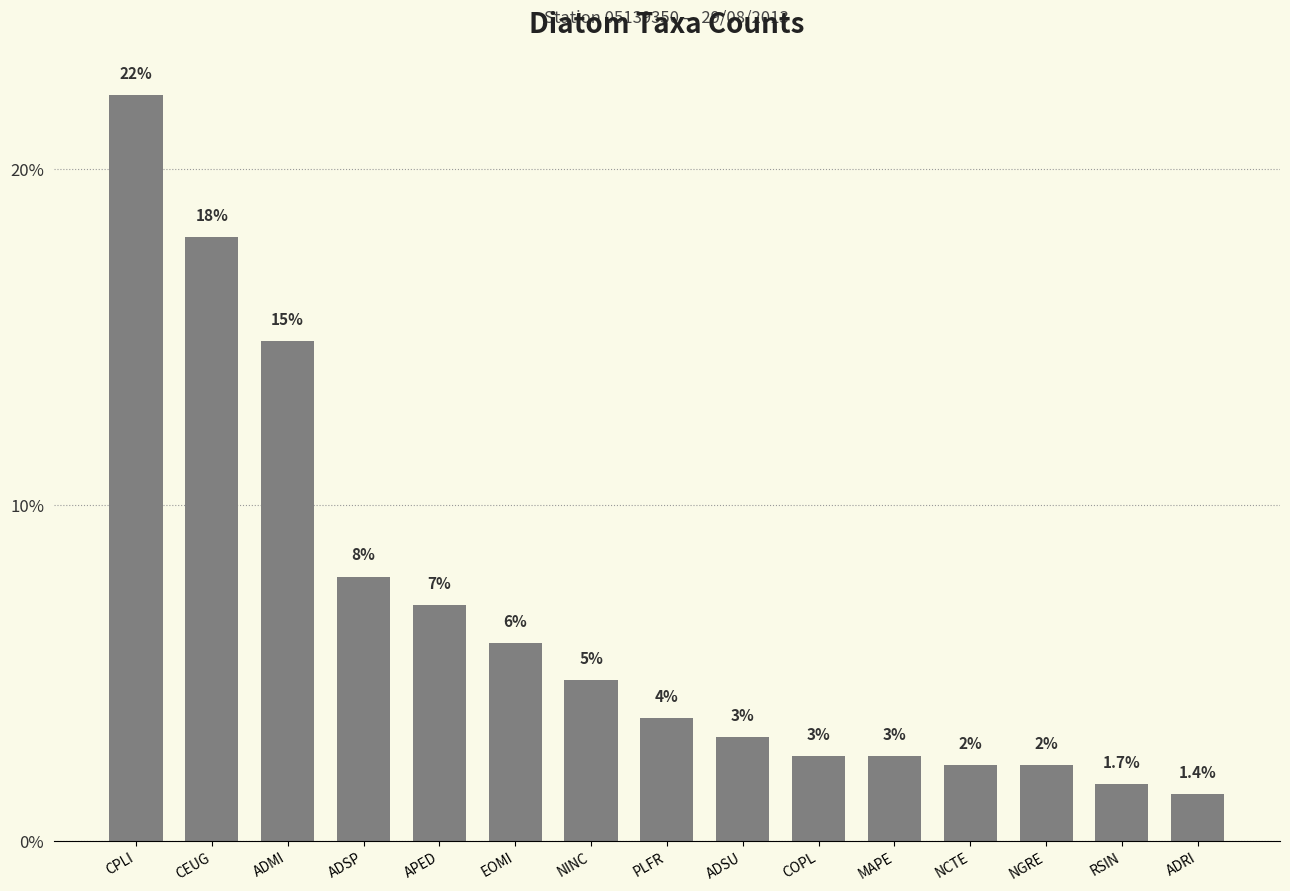

Is it true that the value at PLFR is 3.7?

True